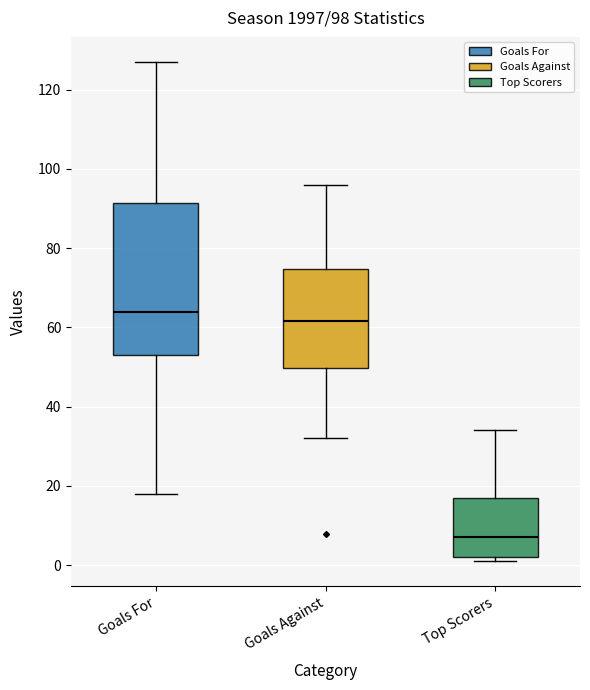

Which box has the lowest median line?

Top Scorers